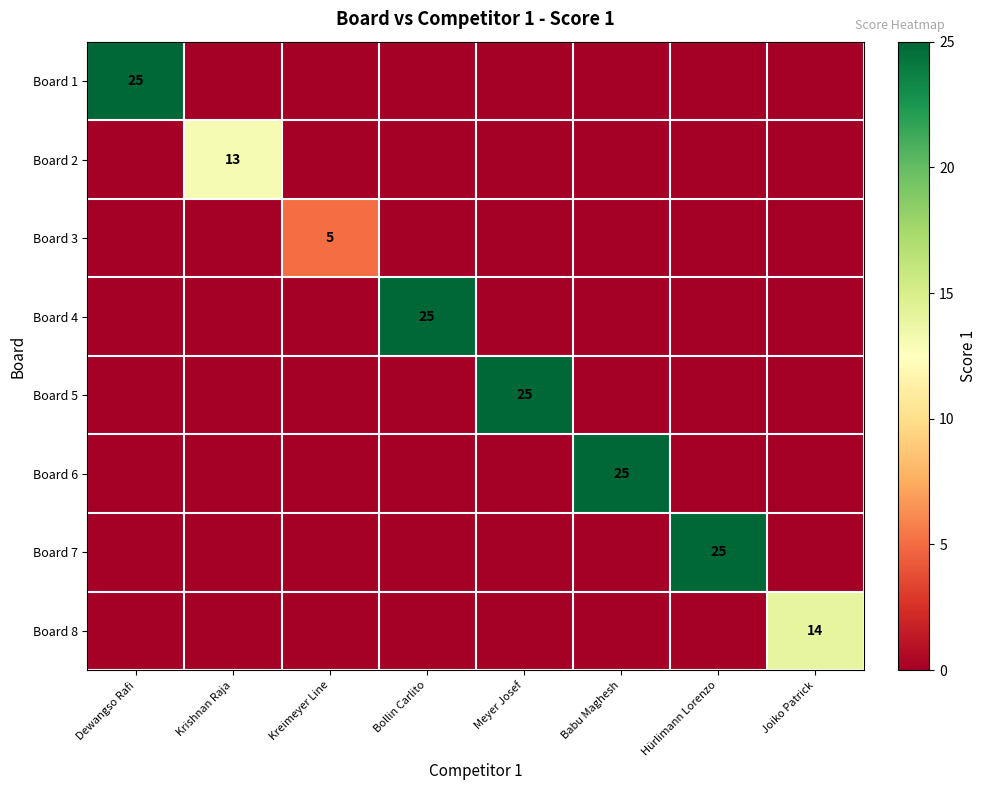

What is the difference between the highest and lowest values at Bollin Carlito?

25